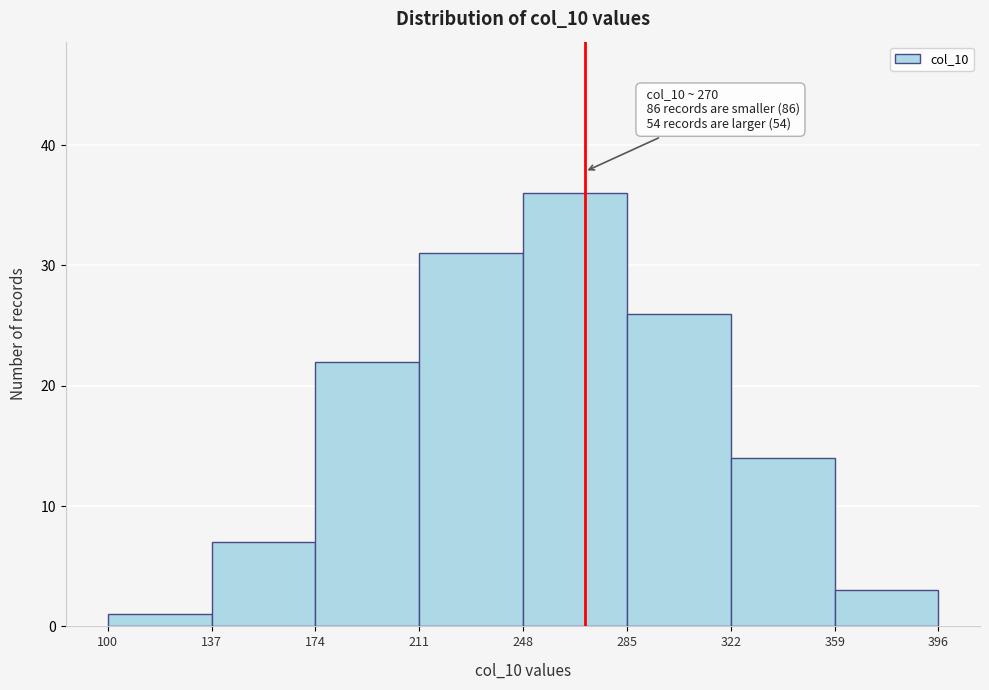

Which range on the x-axis has the tallest bar?

248 to 285